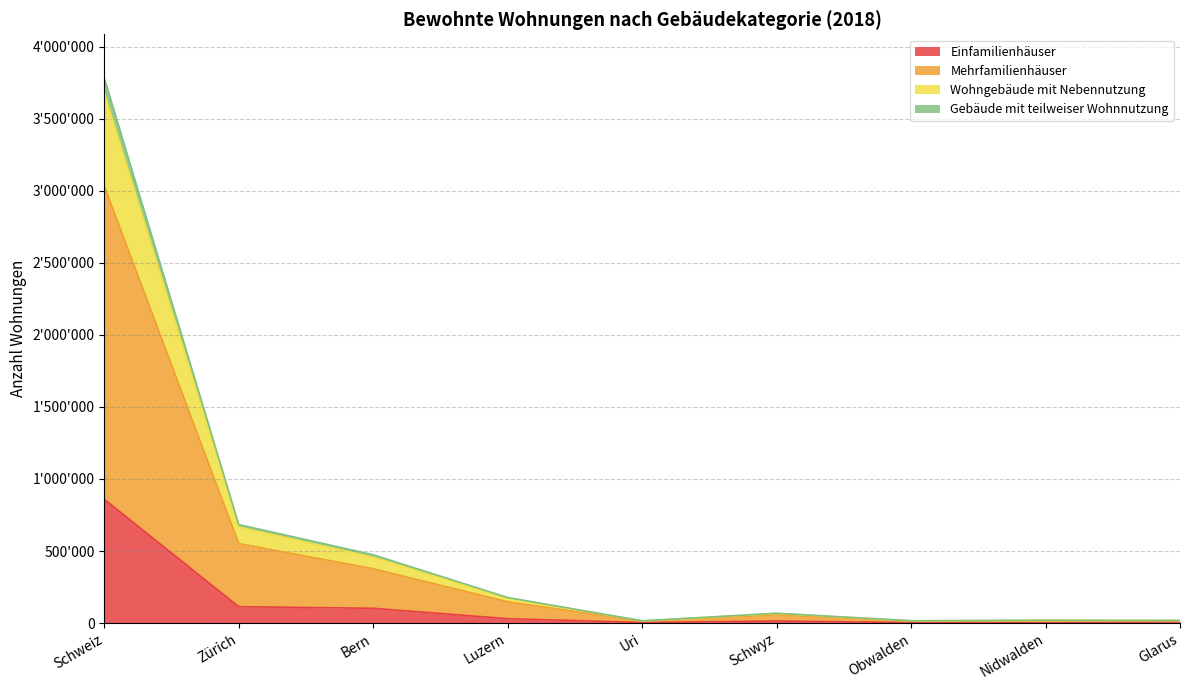

What position from the left is Nidwalden?

8